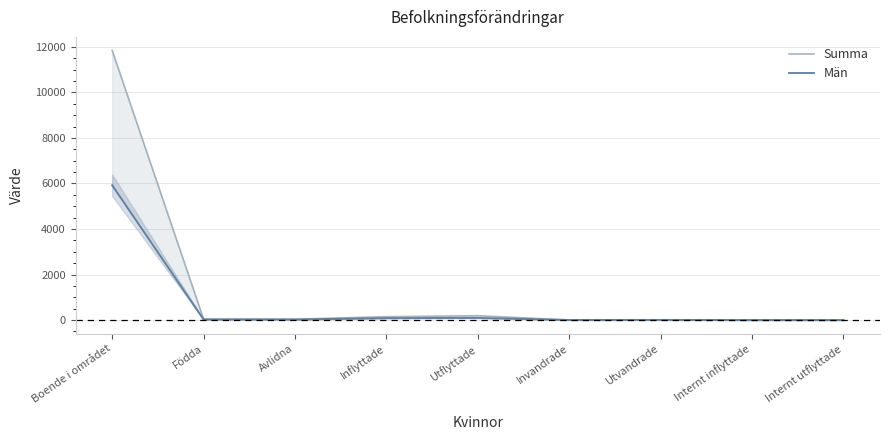

What are all the series names shown in the legend?

Summa, Män